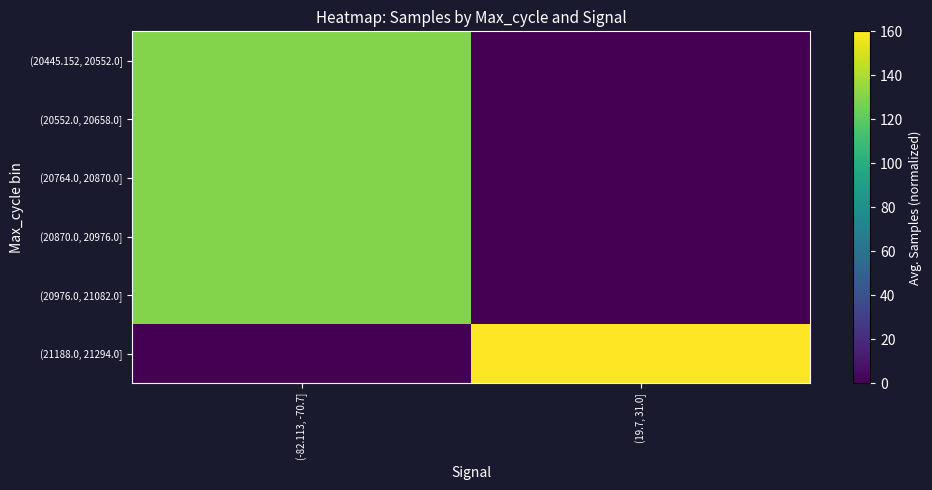

Which category has the lowest value across all series?

(19.7, 31.0]